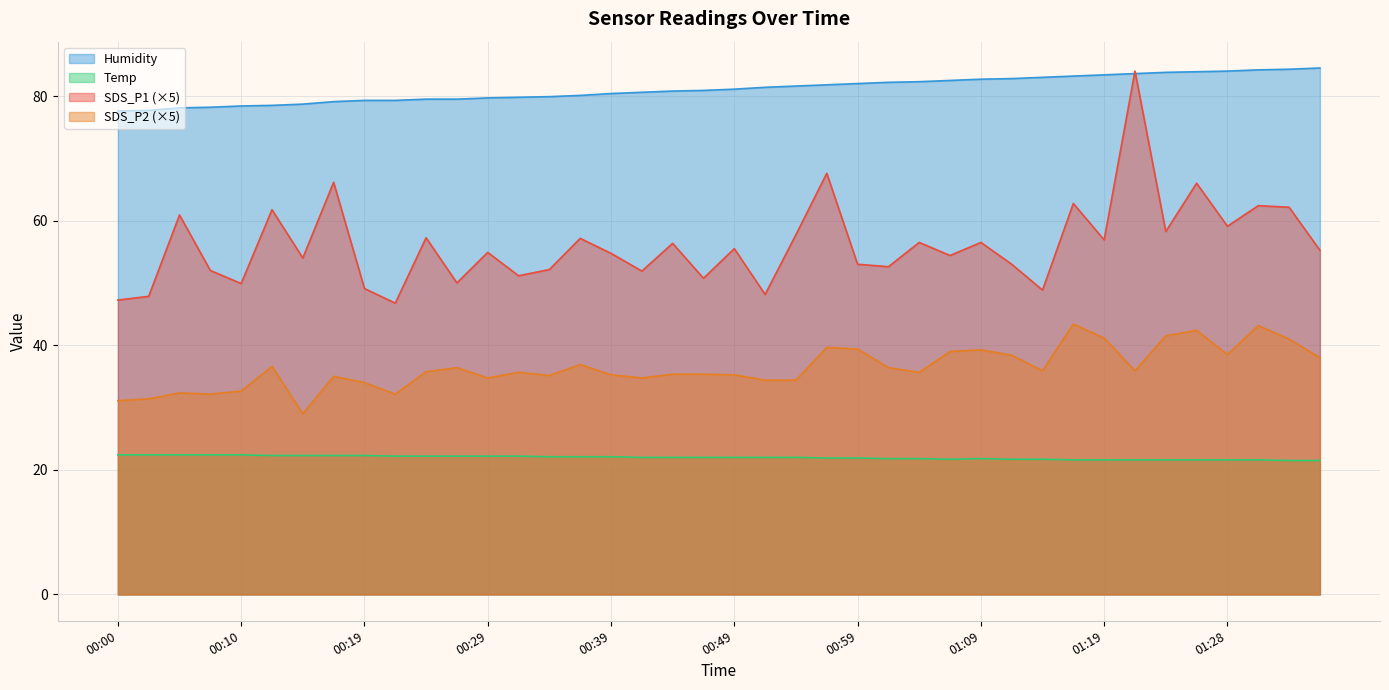

Reading left to right, list all the values displayed in this chart.

SDS_P1: 00:00=47.2	00:02=47.9	00:05=60.9	00:07=52.0	00:10=49.9	00:12=61.8	00:14=54.0	00:17=66.2	00:19=49.1	00:22=46.8	00:24=57.2	00:27=50.0	00:29=54.9	00:31=51.2	00:34=52.1	00:36=57.1	00:39=54.8	00:41=51.9	00:44=56.3	00:46=50.8	00:49=55.5	00:51=48.2	00:54=57.8	00:56=67.6	00:59=53.0	01:01=52.6	01:04=56.5	01:06=54.4	01:09=56.5	01:11=53.0	01:14=48.8	01:16=62.8	01:19=56.9	01:21=84.0	01:23=58.2	01:26=66.0	01:28=59.1	01:31=62.4	01:33=62.1	01:36=55.2
SDS_P2: 00:00=31.1	00:02=31.4	00:05=32.4	00:07=32.1	00:10=32.6	00:12=36.6	00:14=29.0	00:17=35.0	00:19=34.0	00:22=32.1	00:24=35.8	00:27=36.4	00:29=34.8	00:31=35.6	00:34=35.1	00:36=36.9	00:39=35.2	00:41=34.8	00:44=35.4	00:46=35.4	00:49=35.2	00:51=34.4	00:54=34.4	00:56=39.6	00:59=39.4	01:01=36.4	01:04=35.6	01:06=39.0	01:09=39.2	01:11=38.4	01:14=35.9	01:16=43.4	01:19=41.2	01:21=35.9	01:23=41.5	01:26=42.4	01:28=38.5	01:31=43.2	01:33=41.0	01:36=38.0
Humidity: 00:00=77.6	00:02=77.7	00:05=78.1	00:07=78.2	00:10=78.4	00:12=78.5	00:14=78.7	00:17=79.1	00:19=79.3	00:22=79.3	00:24=79.5	00:27=79.5	00:29=79.7	00:31=79.8	00:34=79.9	00:36=80.1	00:39=80.4	00:41=80.6	00:44=80.8	00:46=80.9	00:49=81.1	00:51=81.4	00:54=81.6	00:56=81.8	00:59=82.0	01:01=82.2	01:04=82.3	01:06=82.5	01:09=82.7	01:11=82.8	01:14=83.0	01:16=83.2	01:19=83.4	01:21=83.6	01:23=83.8	01:26=83.9	01:28=84.0	01:31=84.2	01:33=84.3	01:36=84.5
Temp: 00:00=22.4	00:02=22.4	00:05=22.4	00:07=22.4	00:10=22.4	00:12=22.3	00:14=22.3	00:17=22.3	00:19=22.3	00:22=22.2	00:24=22.2	00:27=22.2	00:29=22.2	00:31=22.2	00:34=22.1	00:36=22.1	00:39=22.1	00:41=22.0	00:44=22.0	00:46=22.0	00:49=22.0	00:51=22.0	00:54=22.0	00:56=21.9	00:59=21.9	01:01=21.8	01:04=21.8	01:06=21.7	01:09=21.8	01:11=21.7	01:14=21.7	01:16=21.6	01:19=21.6	01:21=21.6	01:23=21.6	01:26=21.6	01:28=21.6	01:31=21.6	01:33=21.5	01:36=21.5